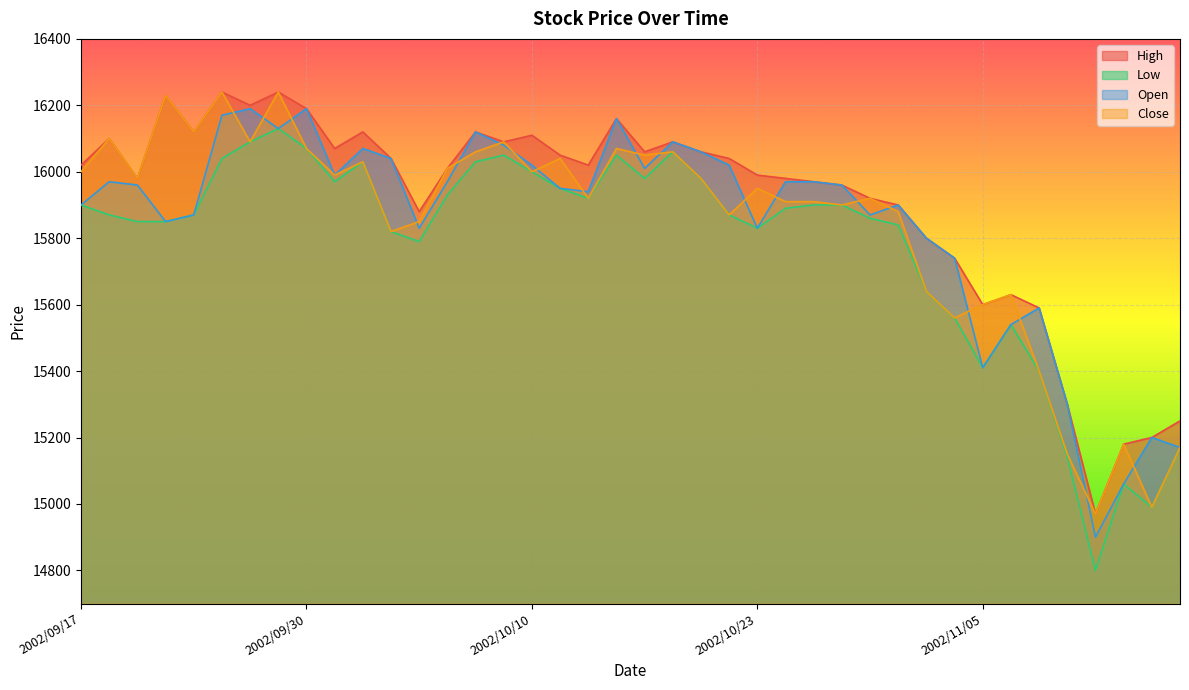

How many categories are shown in the chart?

40